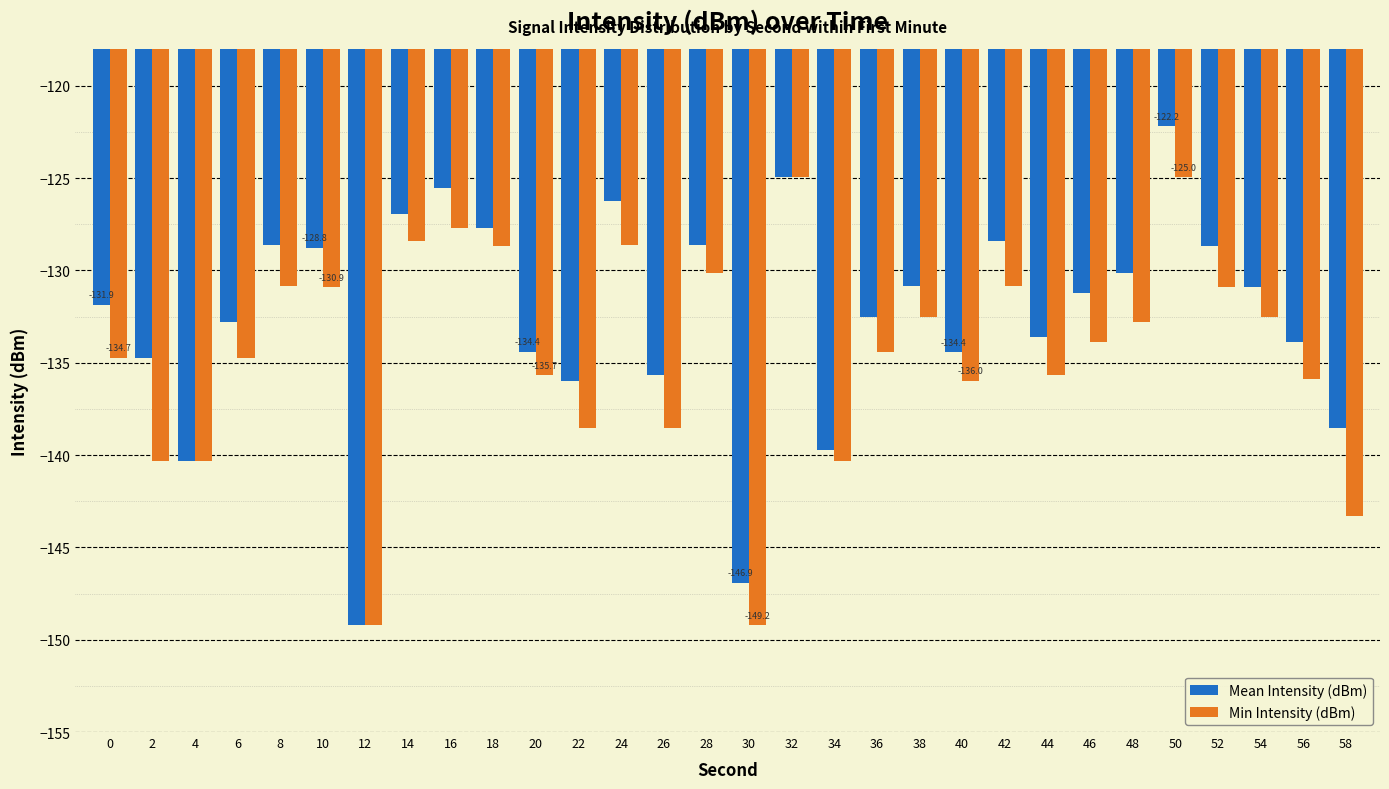

Count the number of data series in this chart.

2